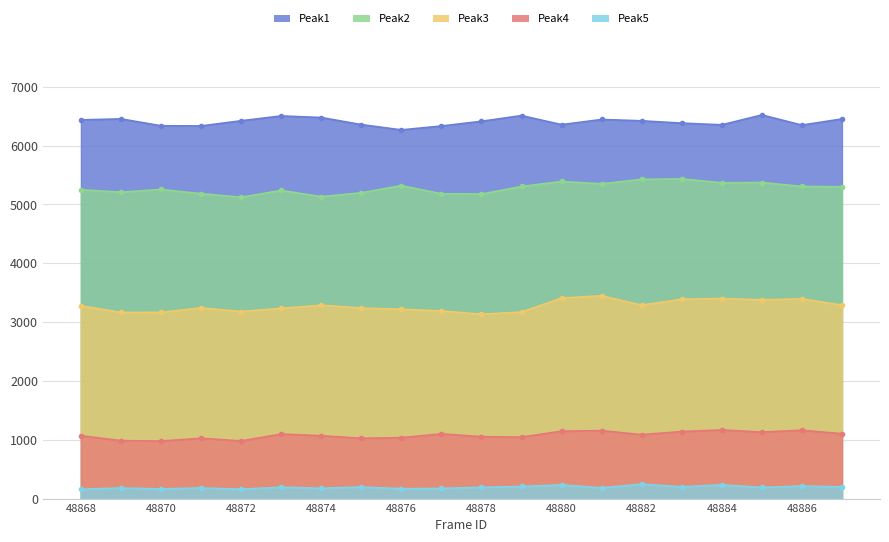

Which category has the lowest value across all series?

48868